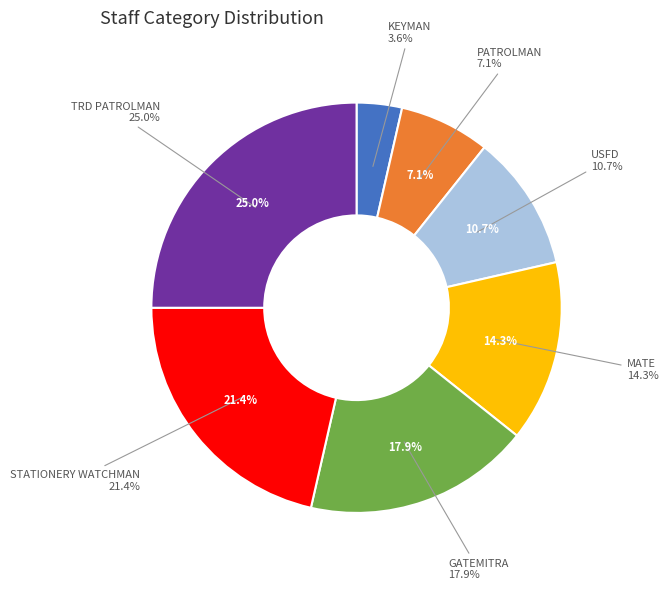

To the nearest percent, what is the difference between the largest and smallest slice percentages?

21%